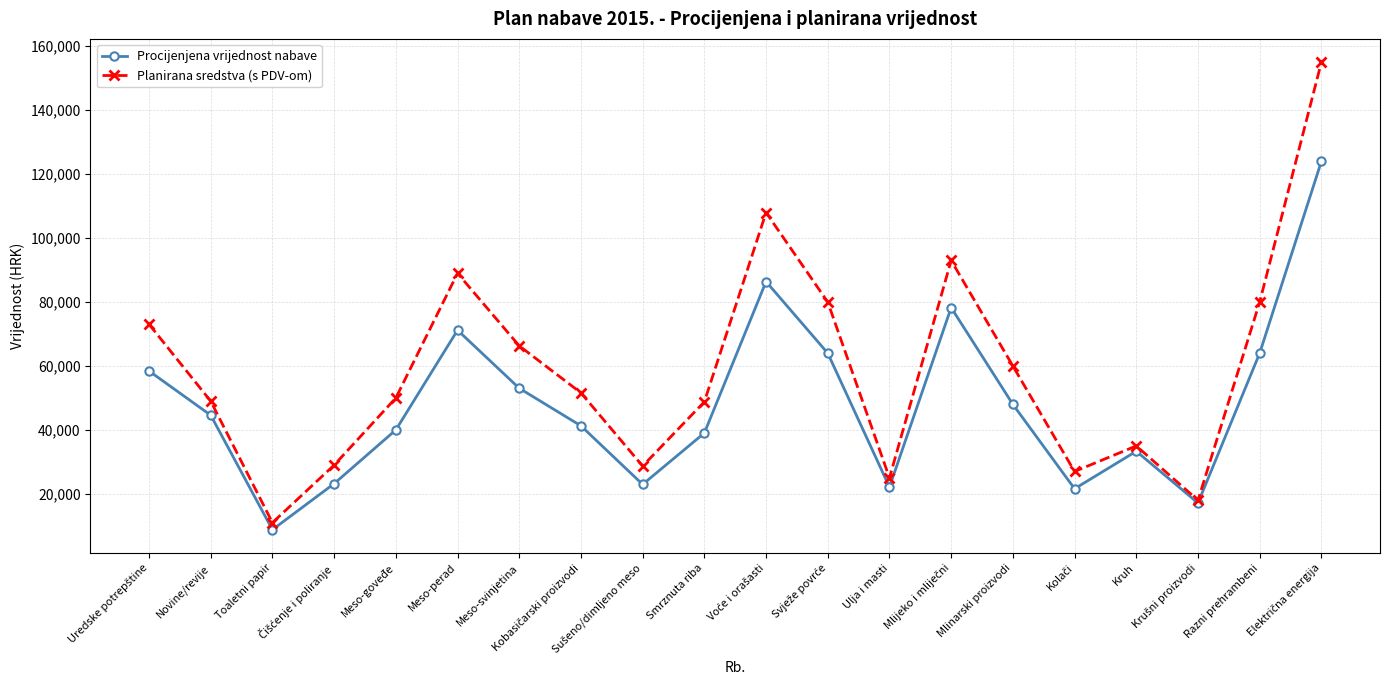

Which series has the largest range (max minus min)?

Planirana sredstva (s PDV-om)